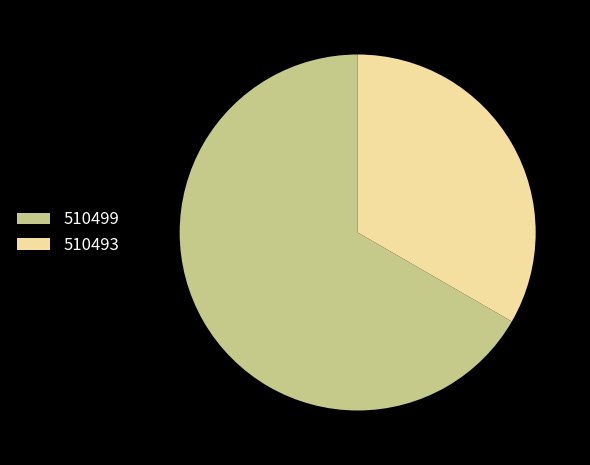

Which category has the biggest portion of the pie?

510499